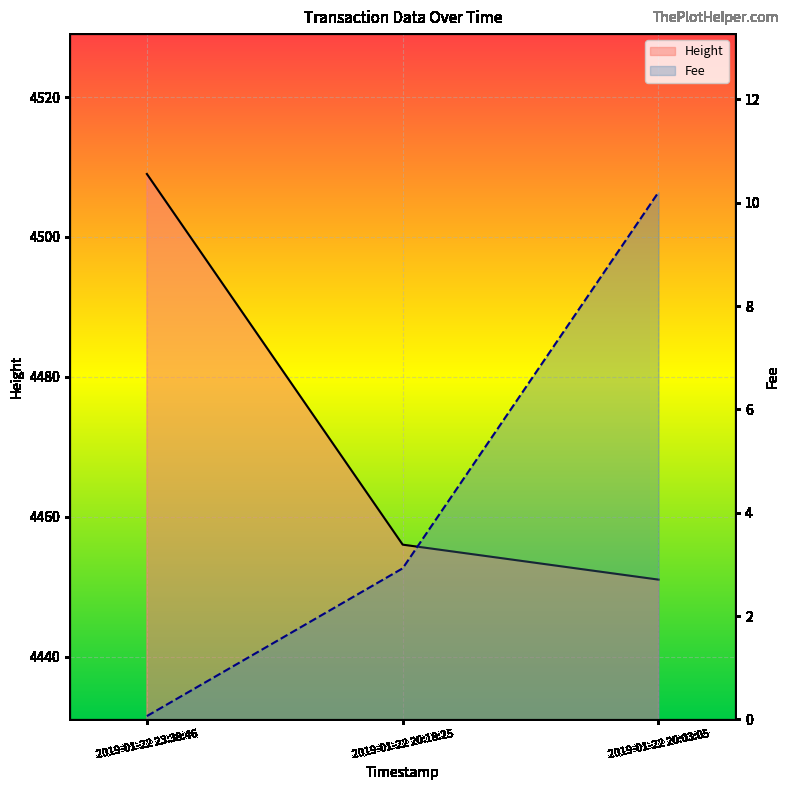

What is the label of the 2nd point from the left?

2019-01-22 20:18:25